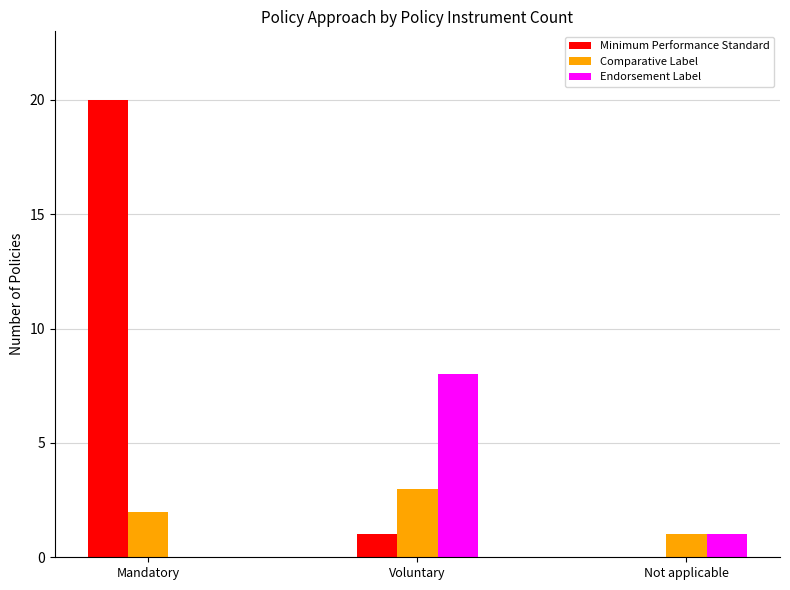

What is the sum of all Comparative Label values?

6